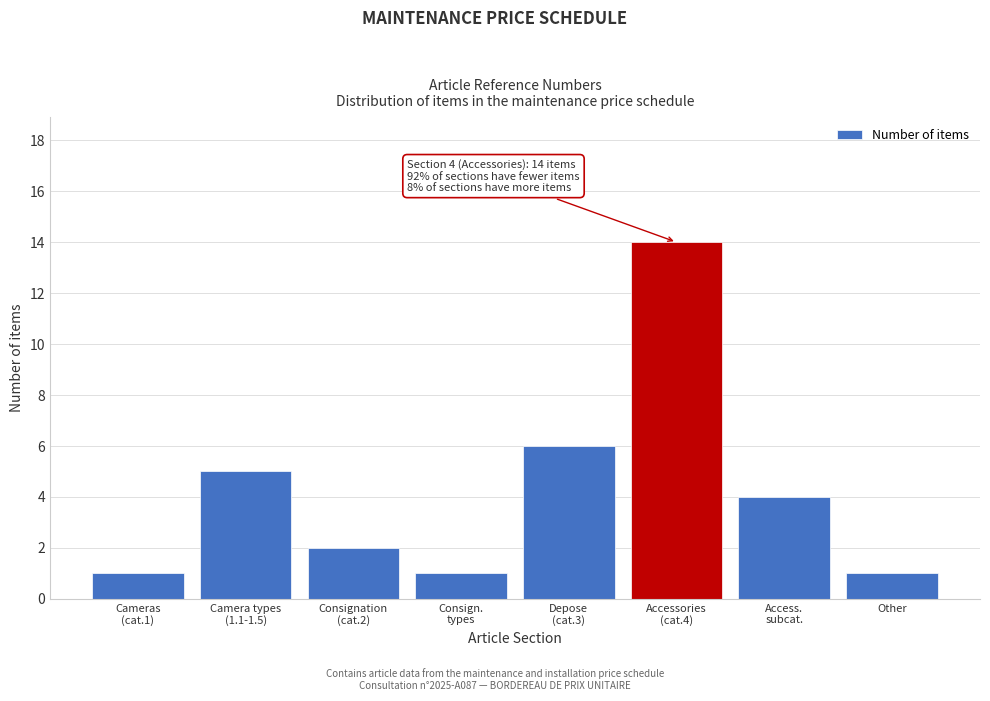

Reading left to right, list all the values displayed in this chart.

1	5	2	1	6	14	4	1